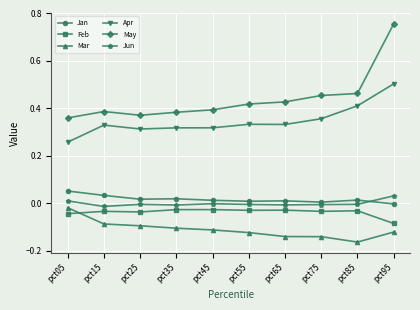

How many data points does each series have?

10